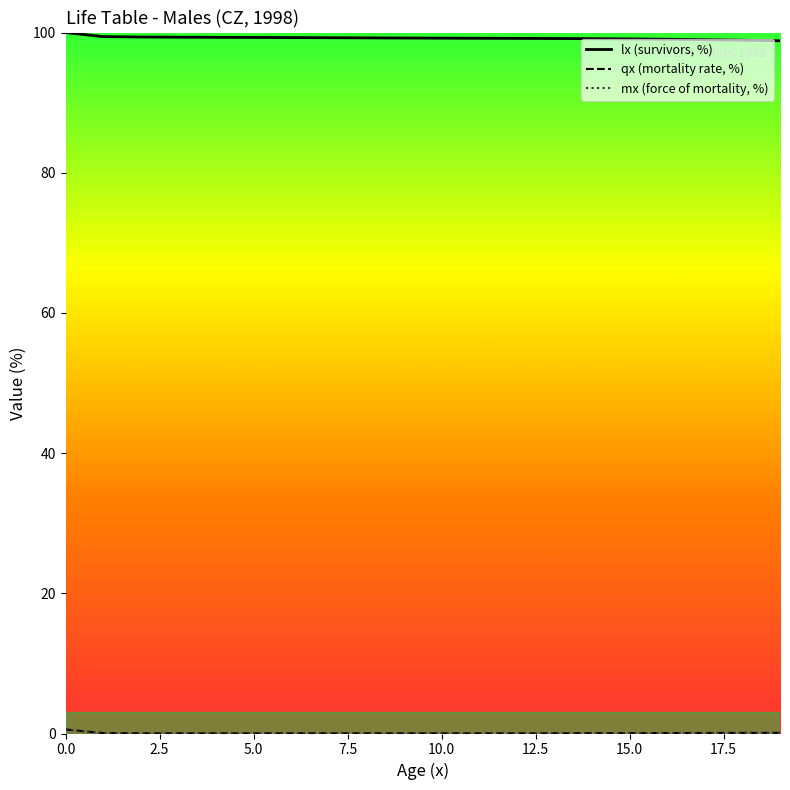

Which series has the largest total across all categories?

lx (survivors, %)